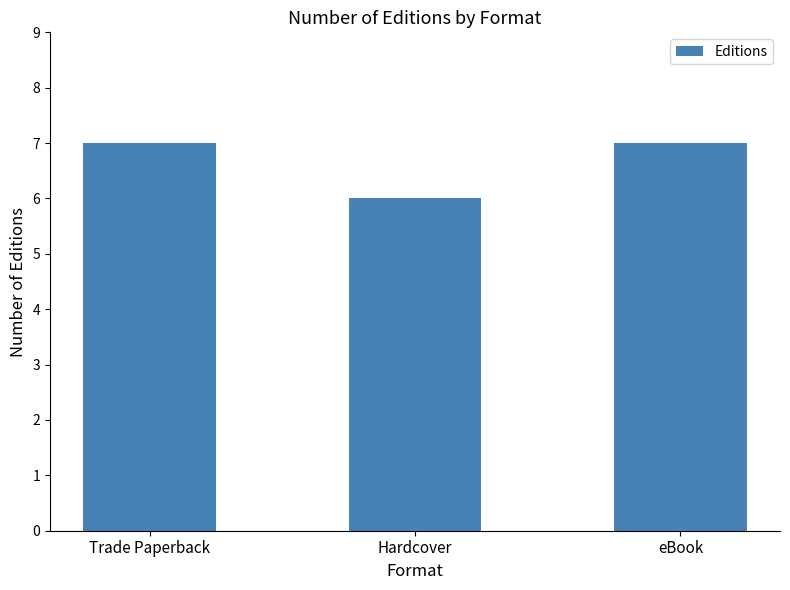

Count the values in the range 6 to 7.

3